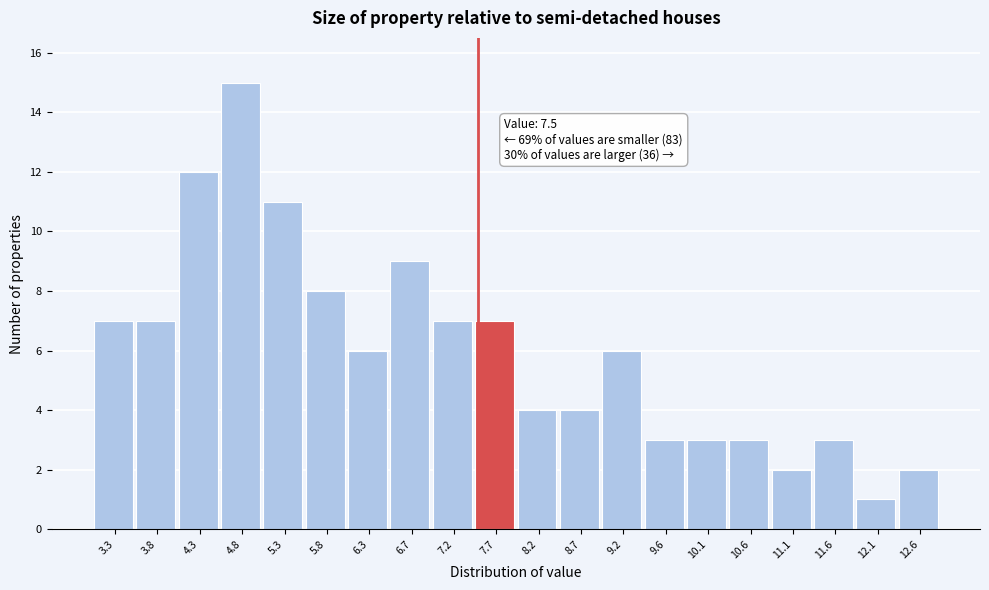

Over which range of the x-axis is the bar tallest?

4.555 to 5.040